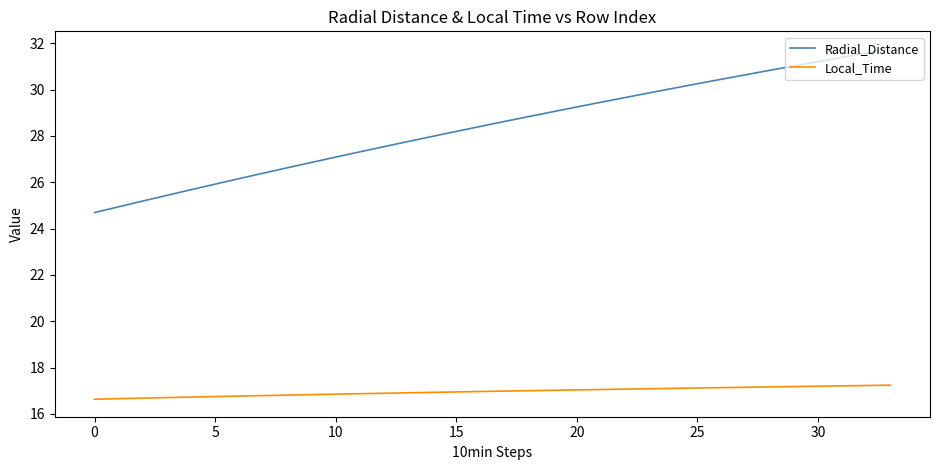

What is the difference between the maximum and minimum values in the Radial_Distance series?

7.1